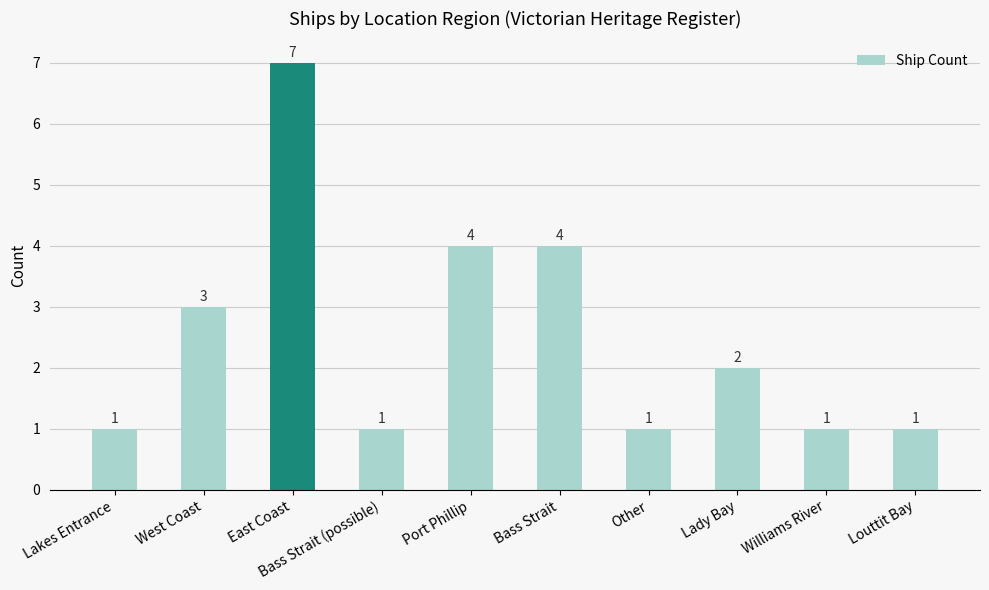

What is the sum of the values at Lakes Entrance and Bass Strait (possible)?

2